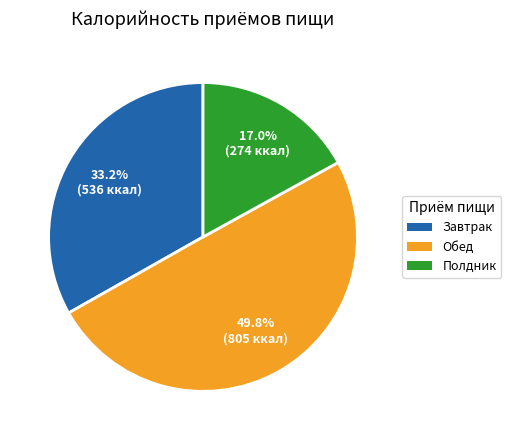

Combined, what portion of the pie is Завтрак and Полдник?

50.2%